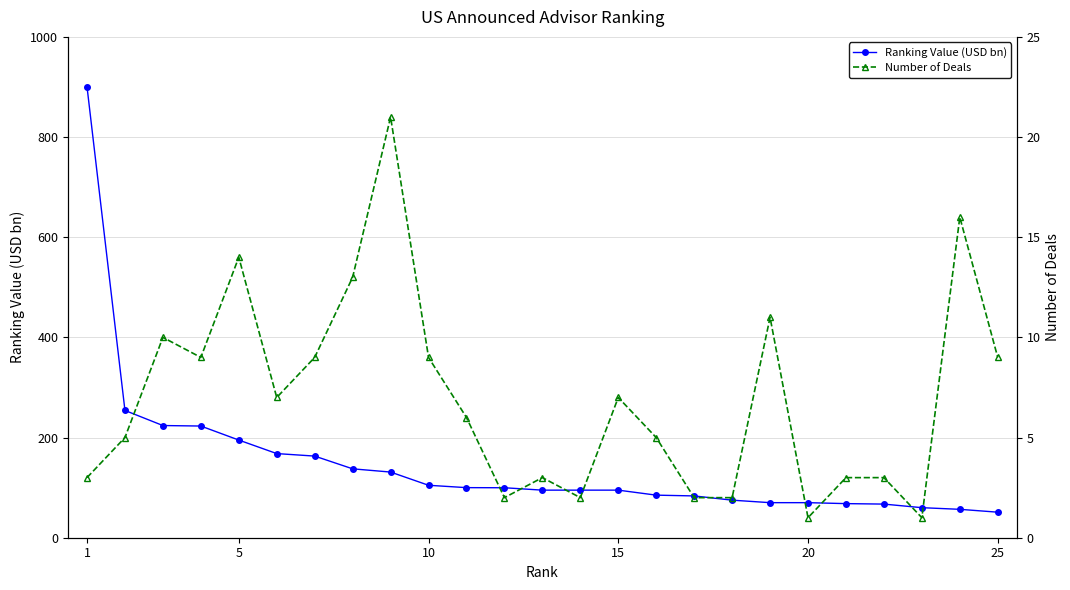

Is it true that Ranking Value (USD bn) equals 70.0 at 20?

True